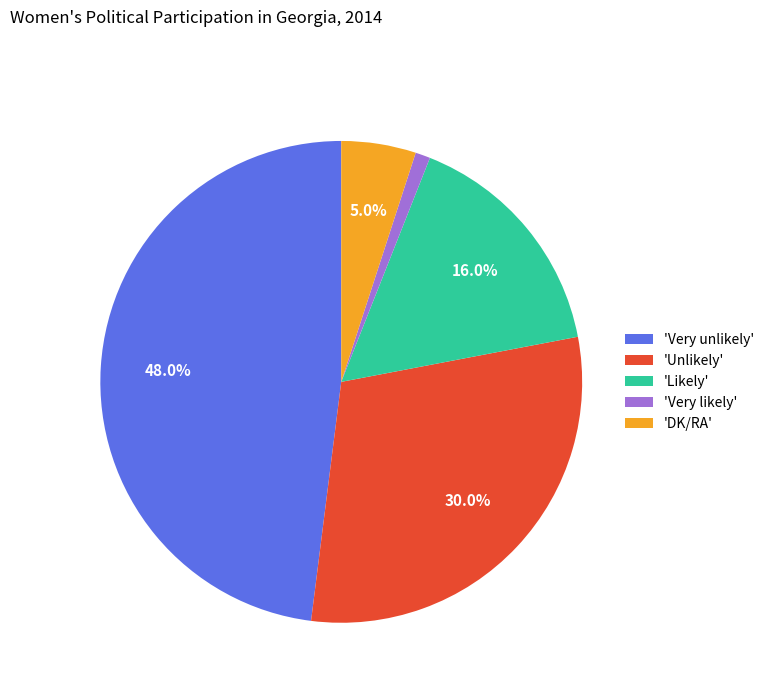

Which slice is the smallest?

'Very likely'